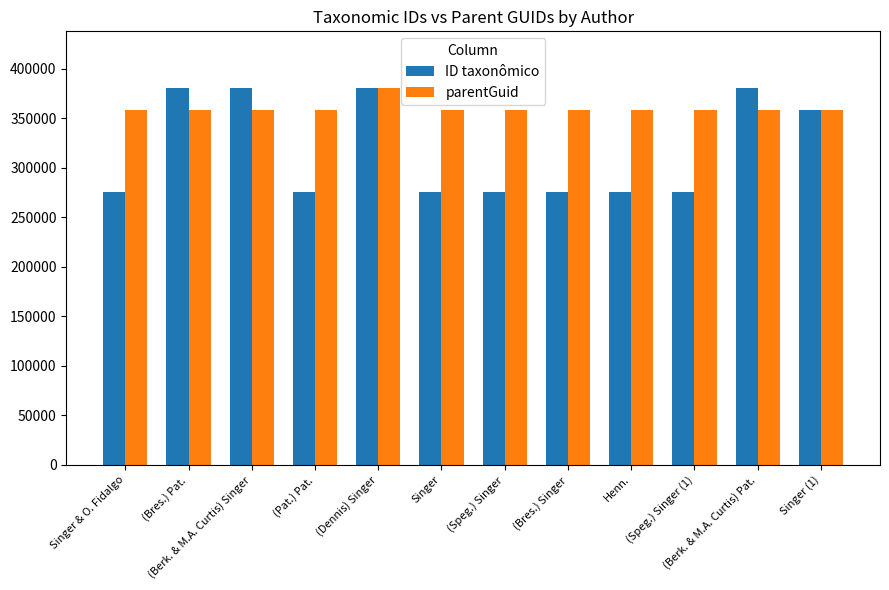

Which series has the widest spread of values?

ID taxonômico